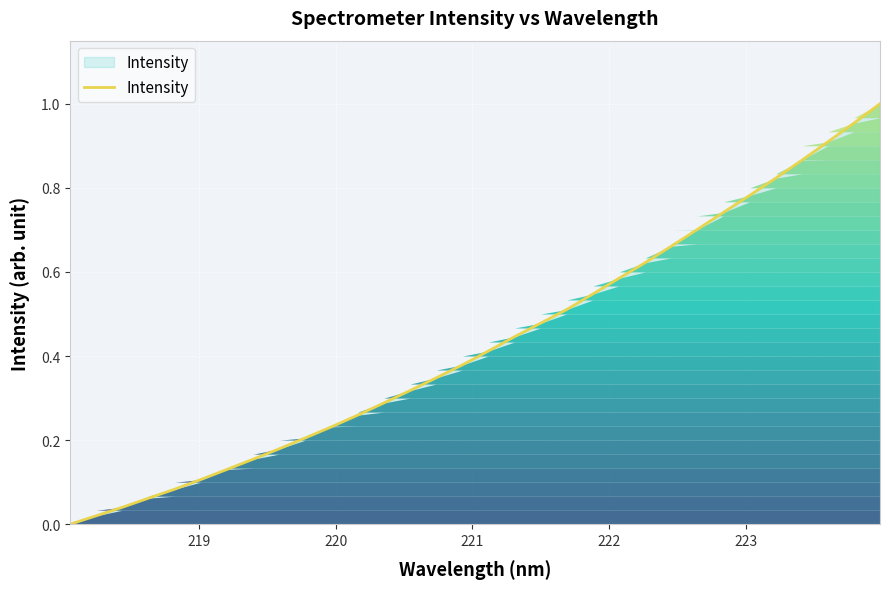

How many lines are shown in the chart?

1